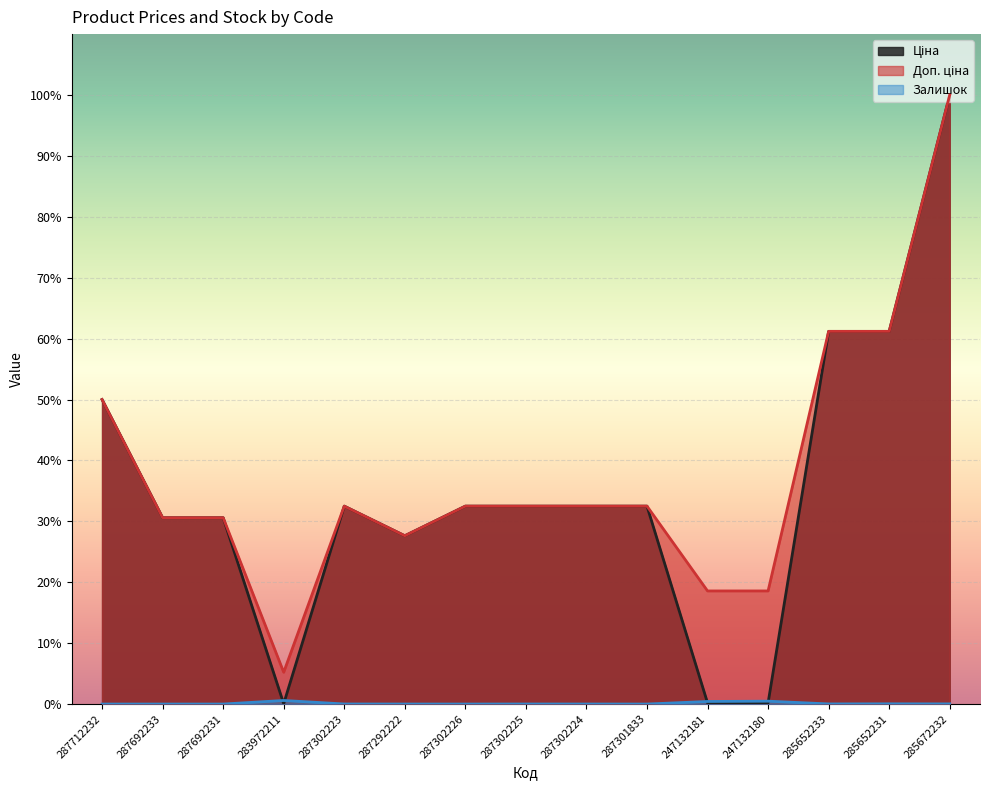

What is the total value across all series at 287292222?

55.3